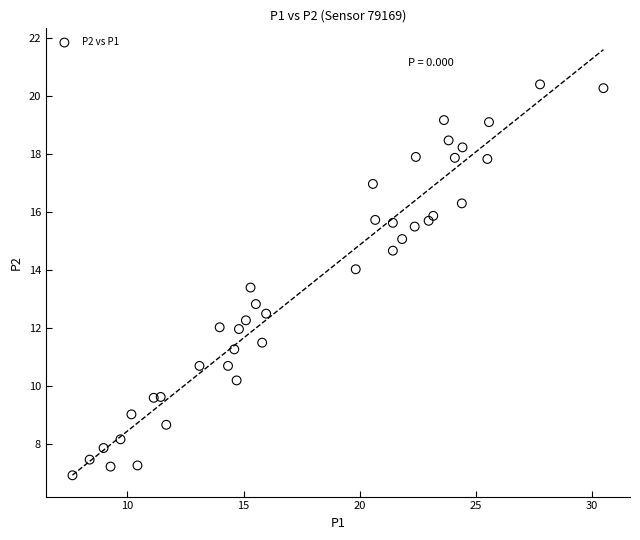

What Y value in the scatter plot is closest to 13?

12.8